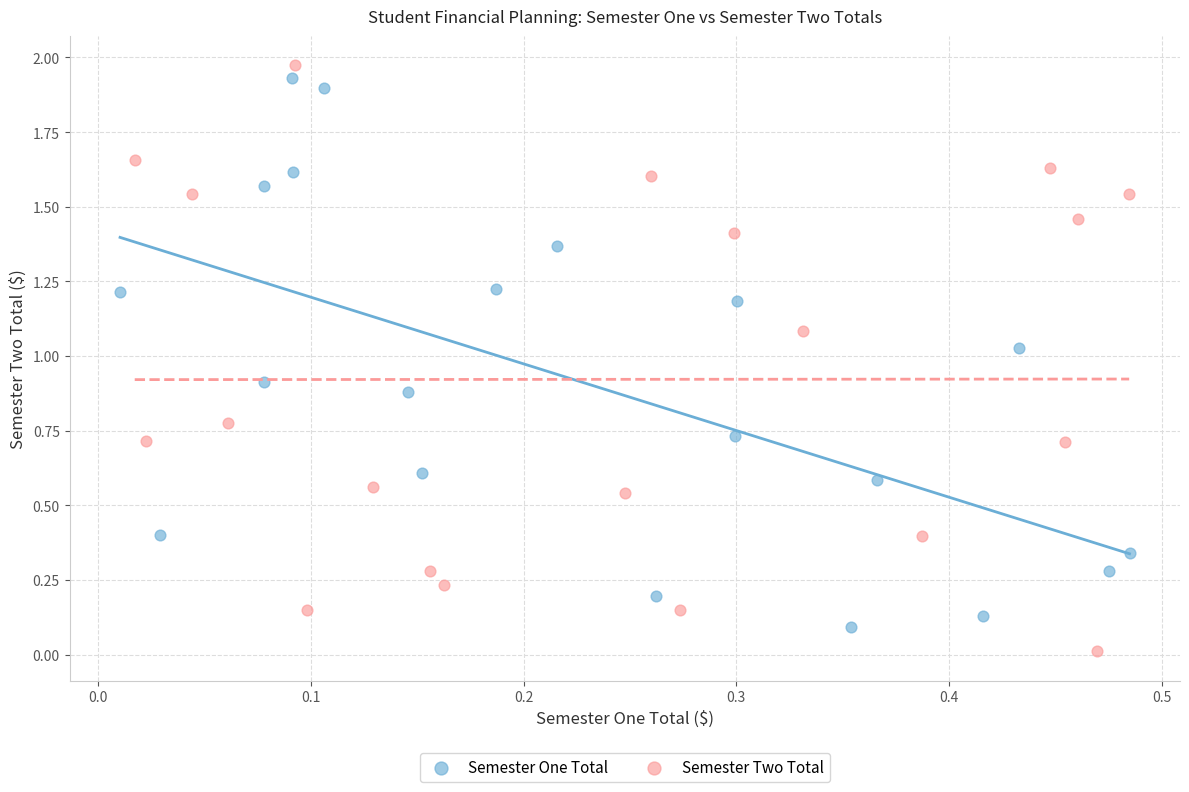

Which series contains the lowest Y value?

Semester Two Total